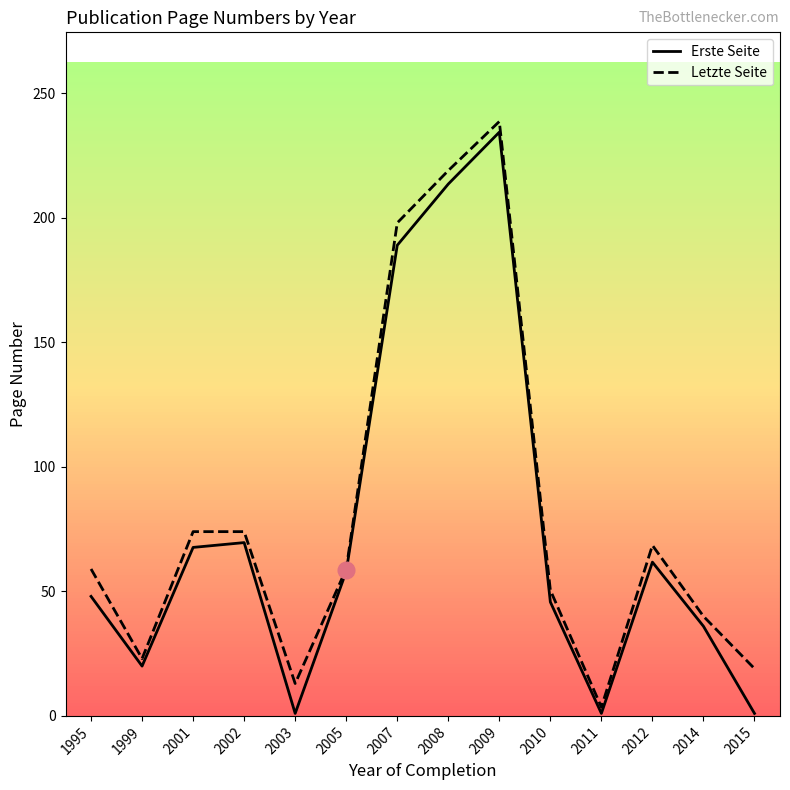

List the series in order of their peak value, highest first.

Letzte Seite, Erste Seite